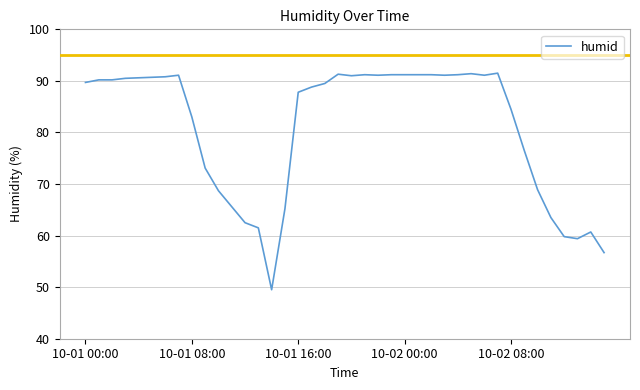

True or false: the data has more than 2 interior local peaks.

True